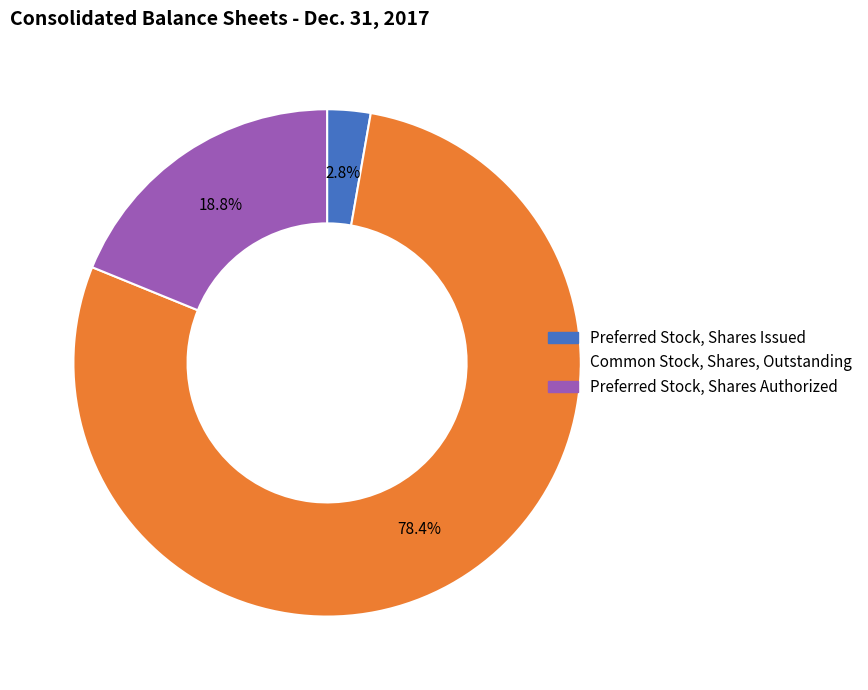

To the nearest percent, what portion does Preferred Stock, Shares Authorized represent?

19%